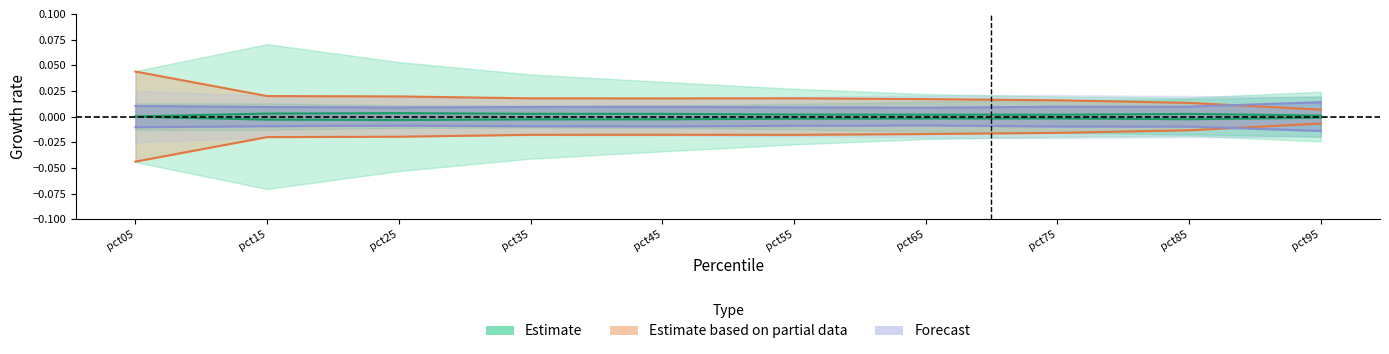

At which category does Jun reach its first local peak?

pct55